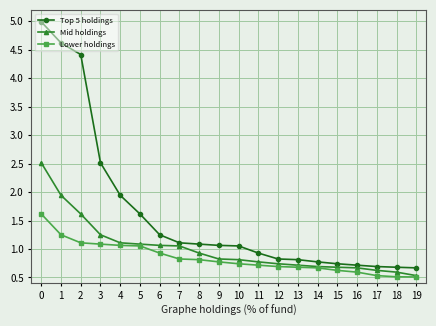

True or false: Lower holdings and Top 5 holdings cross at least once.

False